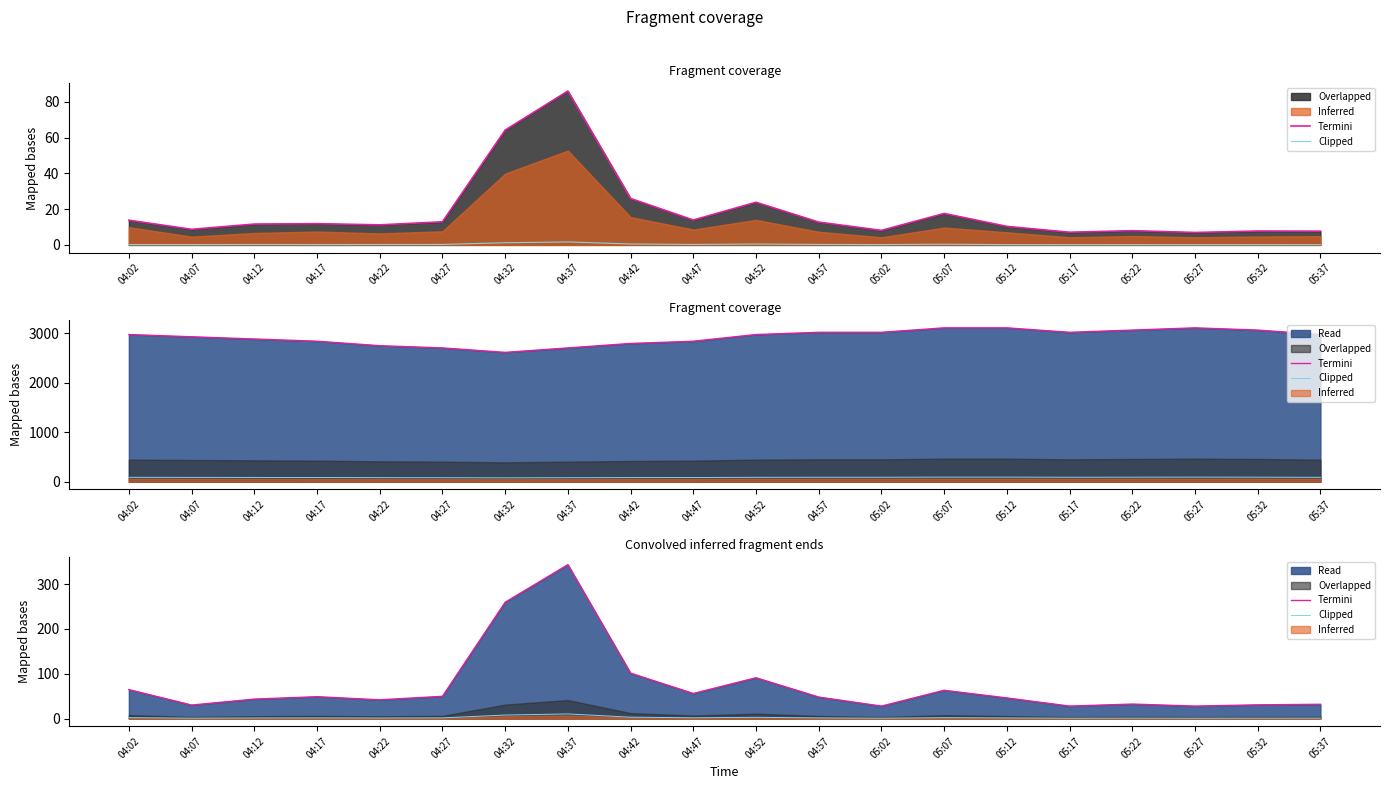

True or false: Clipped has more than 2 interior local peaks.

True